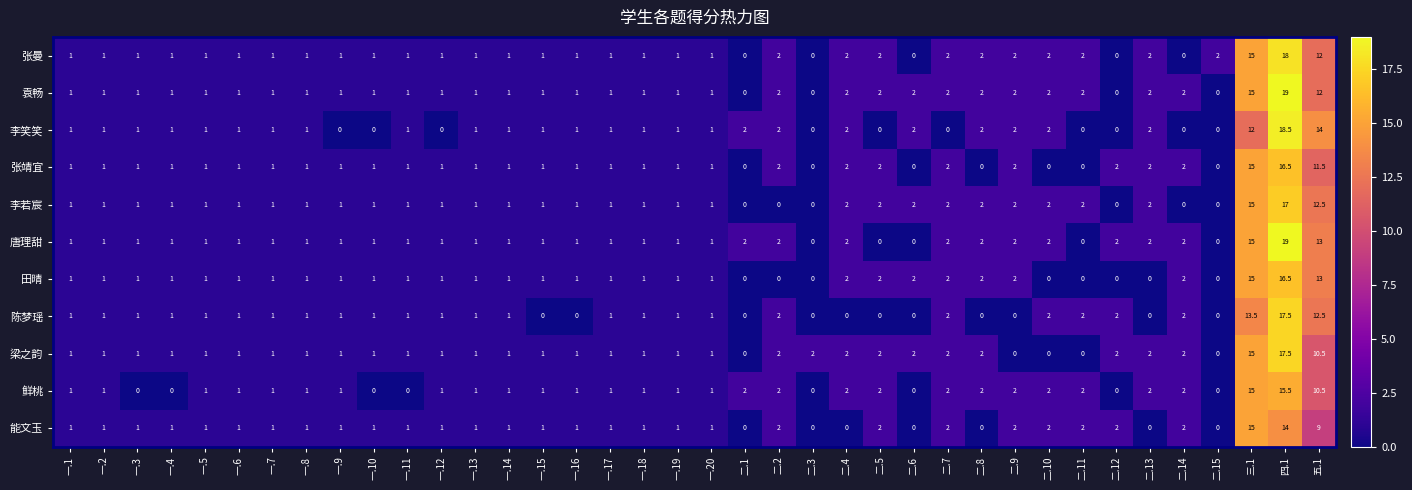

At which category is the sum across all series the highest?

四.1